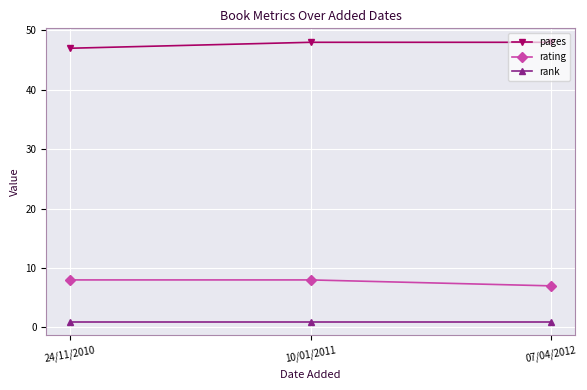

What is the average value of the rank series?

1